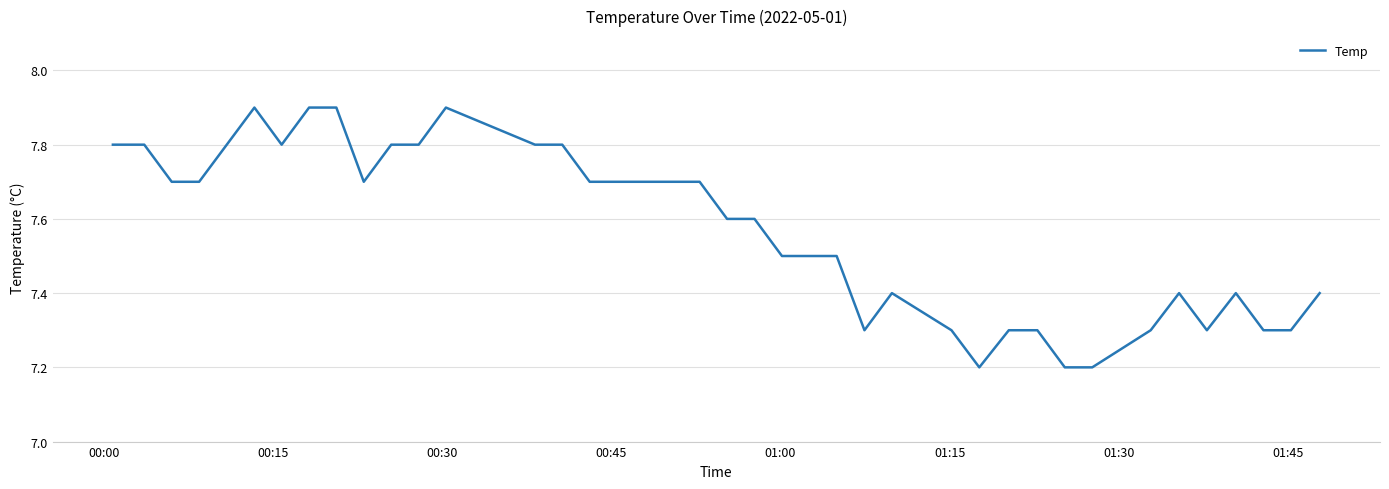

Does the chart display data point markers on the line(s)?

No